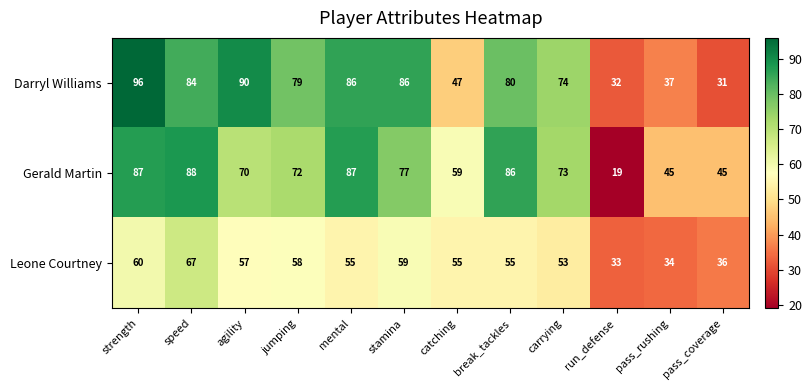

The value of Leone Courtney at break_tackles is 80. True or false?

False